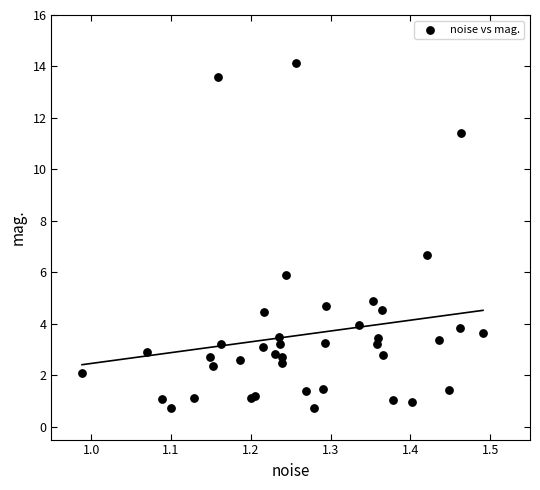

What Y value in the scatter plot is closest to 7?

6.7